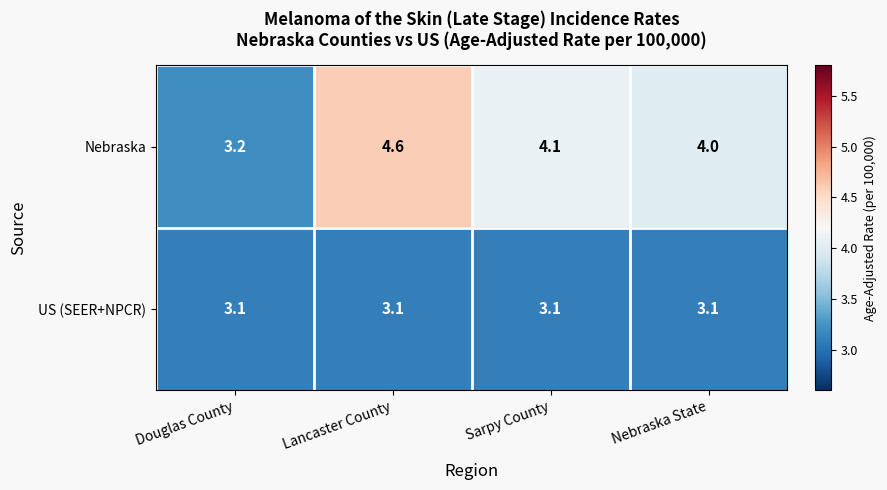

What is the total value across all series at Lancaster County?

7.7